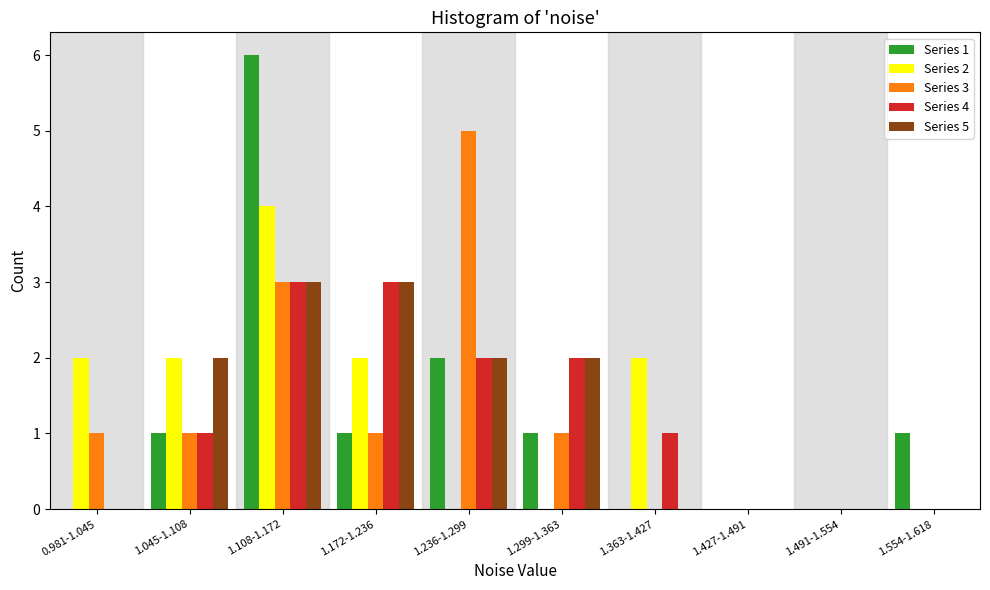

The value of Series 1 at 1.299-1.363 is 1. True or false?

True